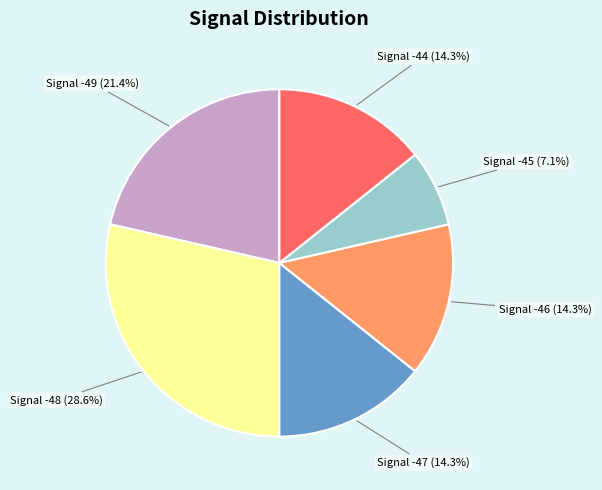

Is there a majority slice in this chart?

No